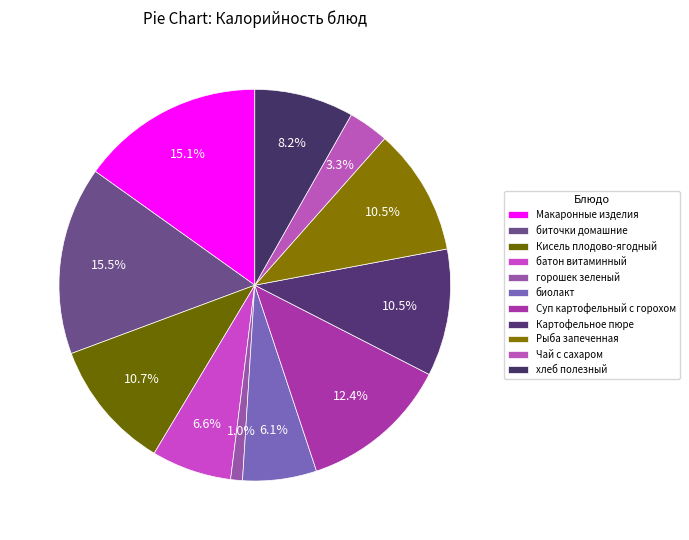

Count the number of slices in the pie.

11